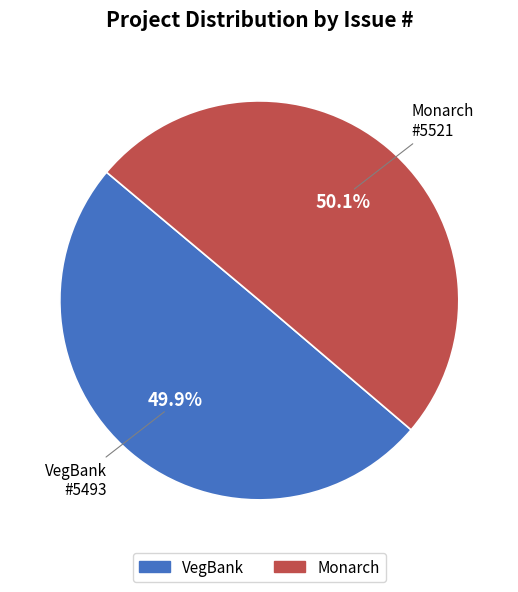

What percentage do VegBank and Monarch together represent?

100.0%